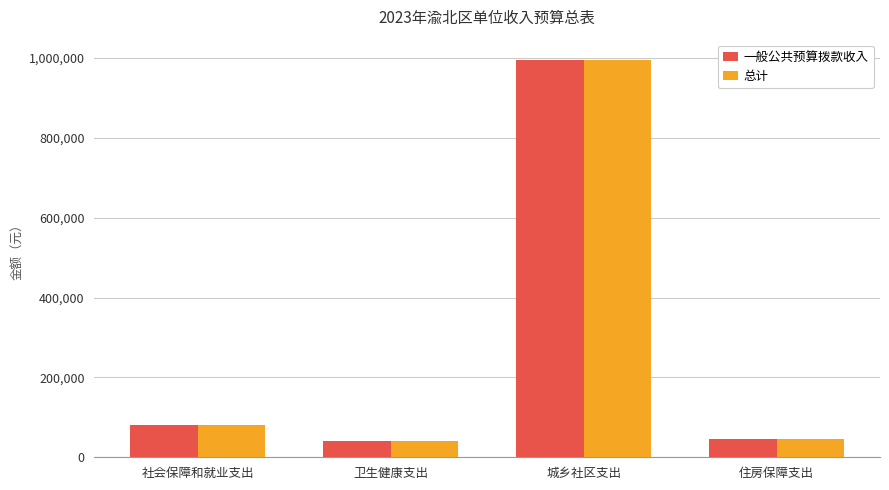

Is the value of 总计 at 卫生健康支出 greater than the value of 一般公共预算拨款收入 at 社会保障和就业支出?

No